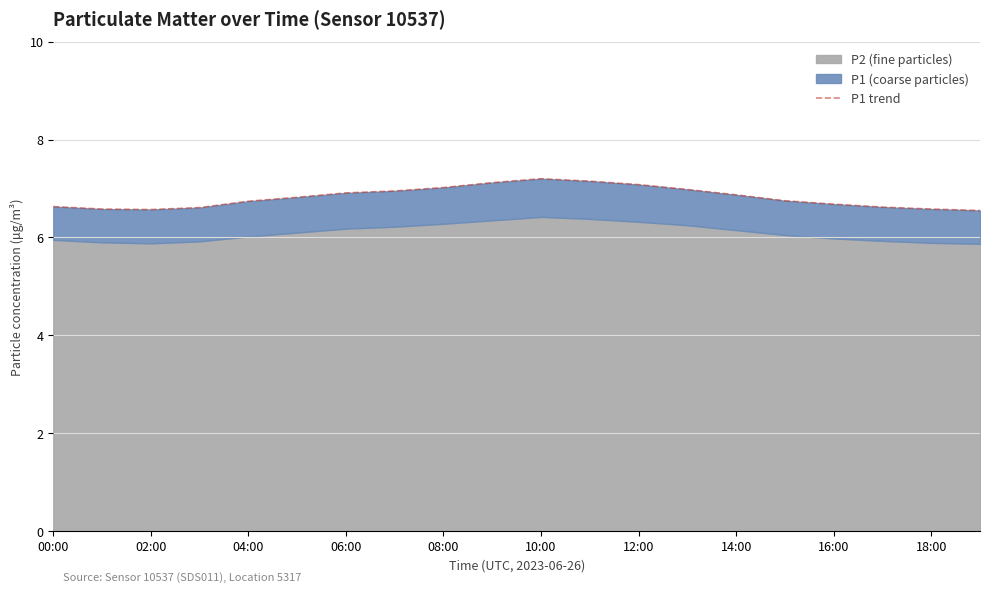

What is the minimum value shown in the chart?

6.5